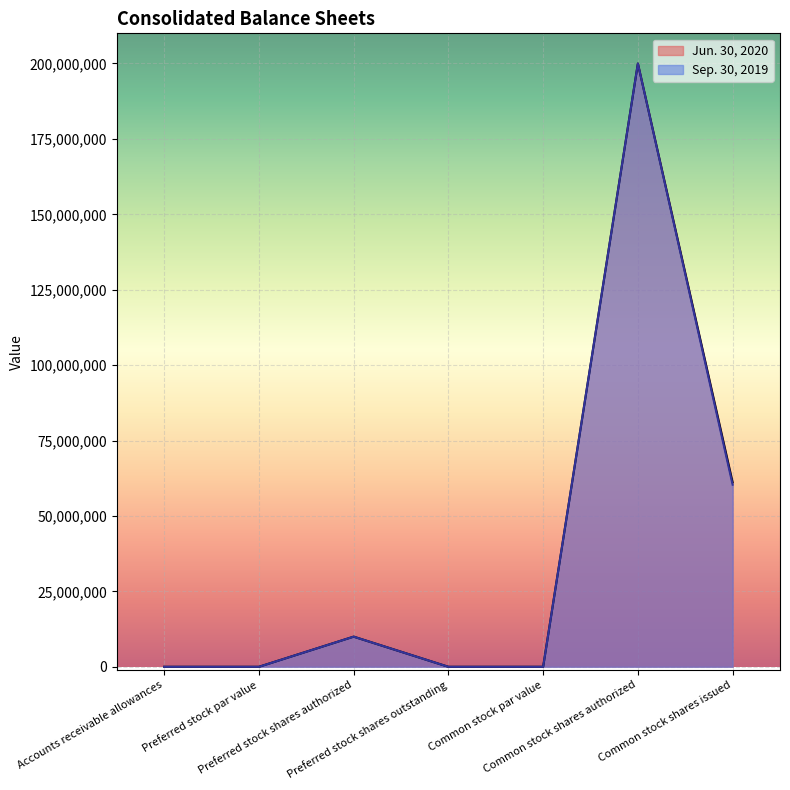

Reading right to left, what are all the values shown in this chart?

Jun. 30, 2020: Common stock shares issued=61164000	Common stock shares authorized=200000000	Common stock par value=0	Preferred stock shares outstanding=0	Preferred stock shares authorized=10000000	Preferred stock par value=0	Accounts receivable allowances=3343
Sep. 30, 2019: Common stock shares issued=60367000	Common stock shares authorized=200000000	Common stock par value=0	Preferred stock shares outstanding=0	Preferred stock shares authorized=10000000	Preferred stock par value=0	Accounts receivable allowances=3259